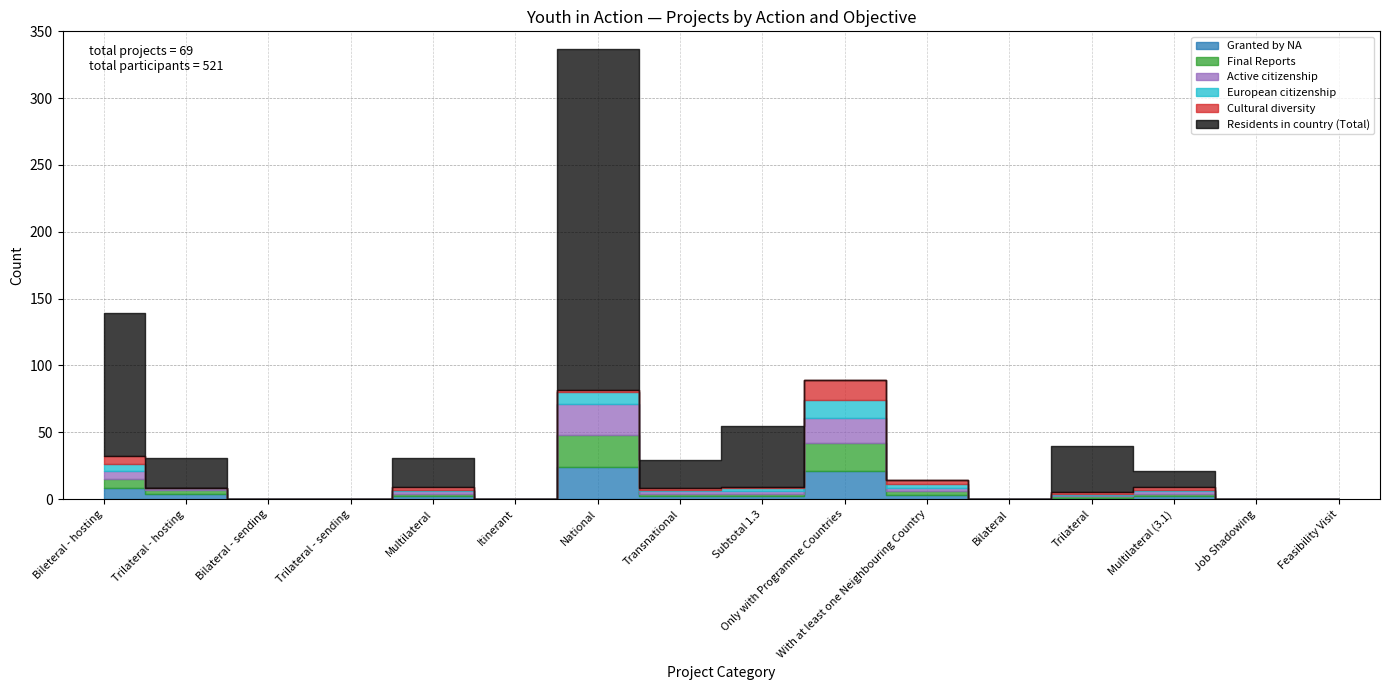

Between Multilateral (3.1) and Trilateral - sending, which is larger?

Multilateral (3.1)